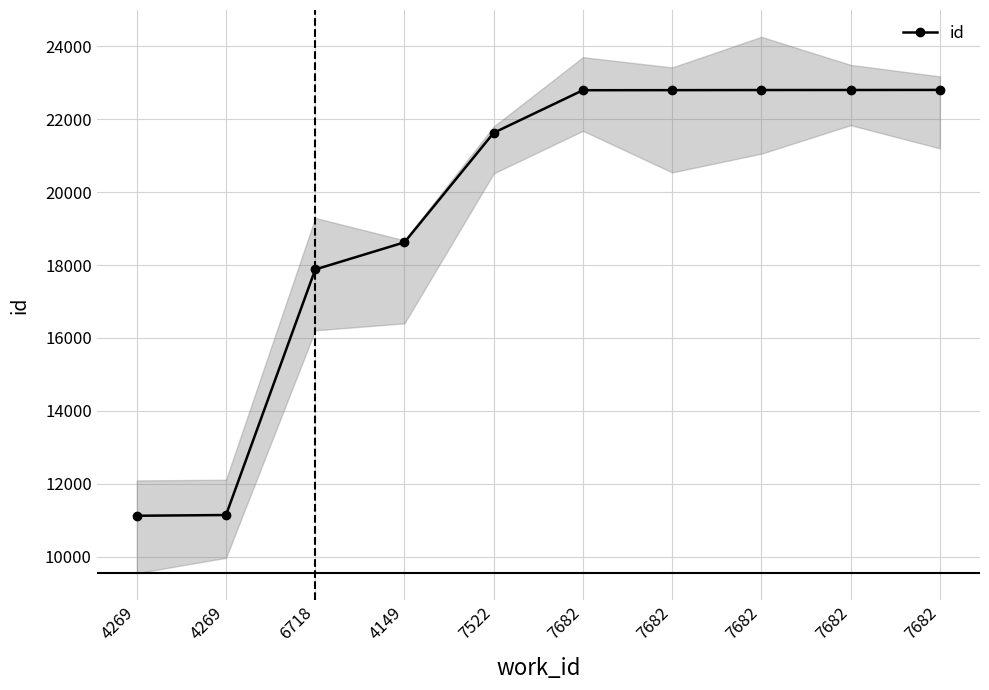

What is the label of the 1st point from the right?

7682